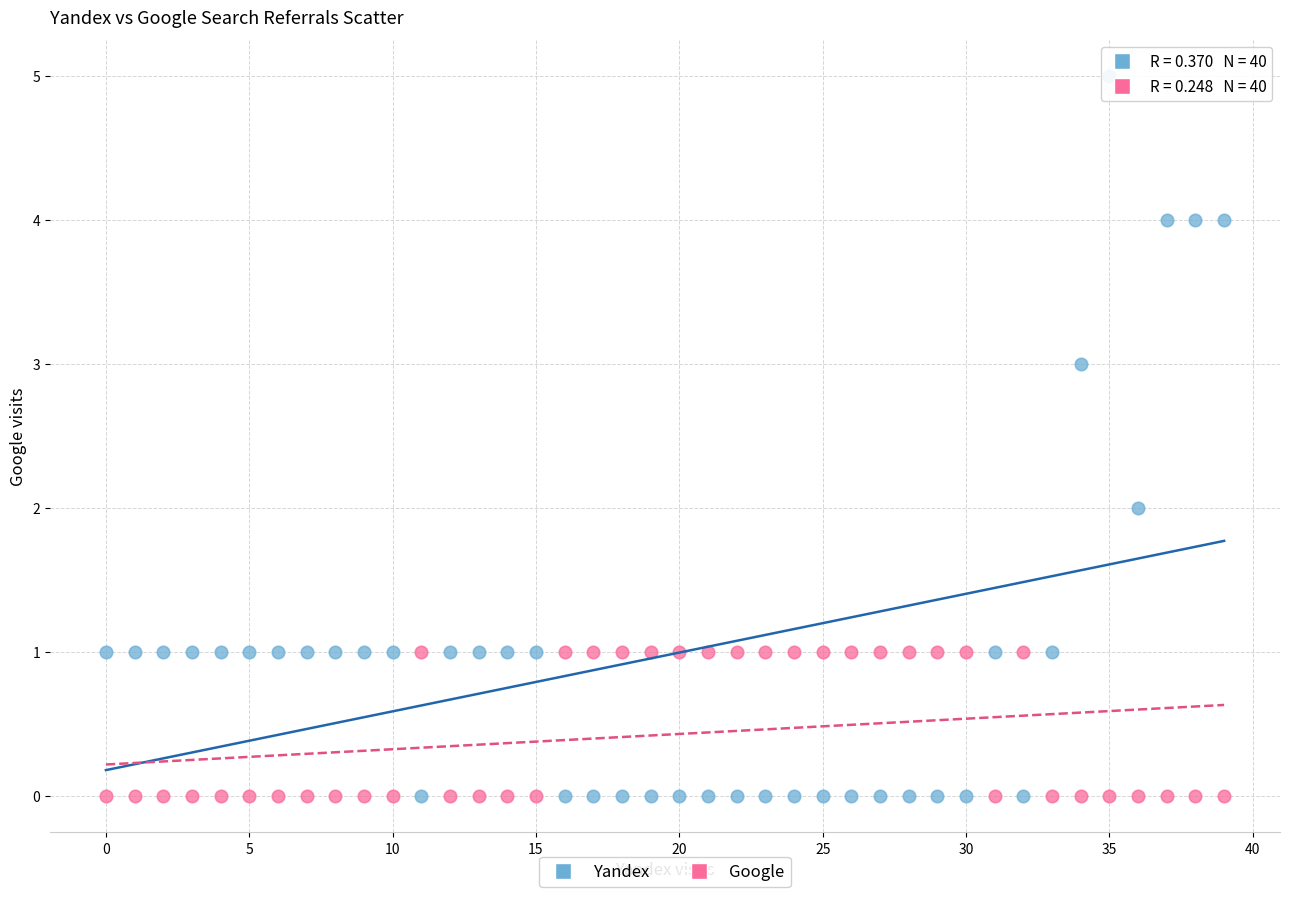

Which series has the largest Y range (max minus min)?

Yandex